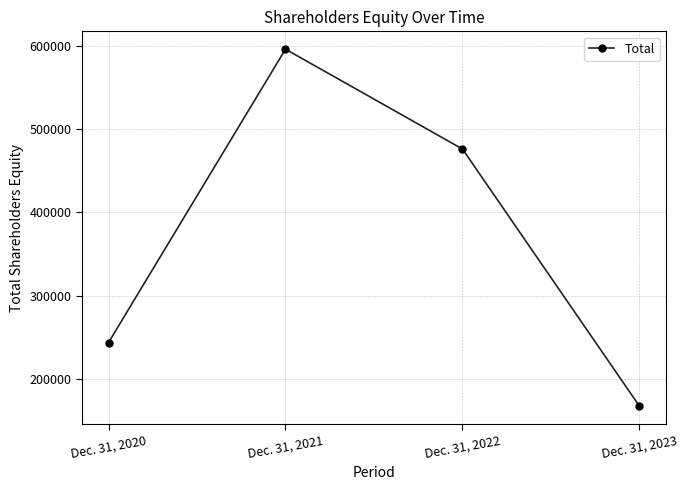

Is this an area chart (filled region under the line)?

No